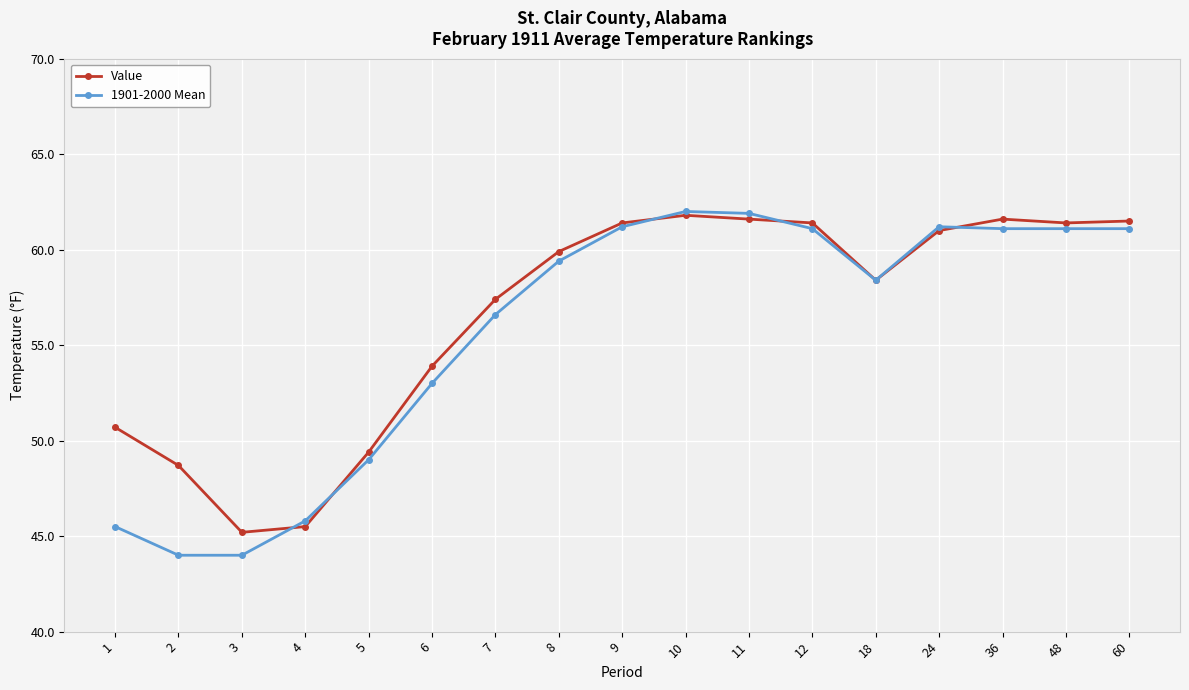

What is the difference between the maximum and minimum values in the Value series?

16.6